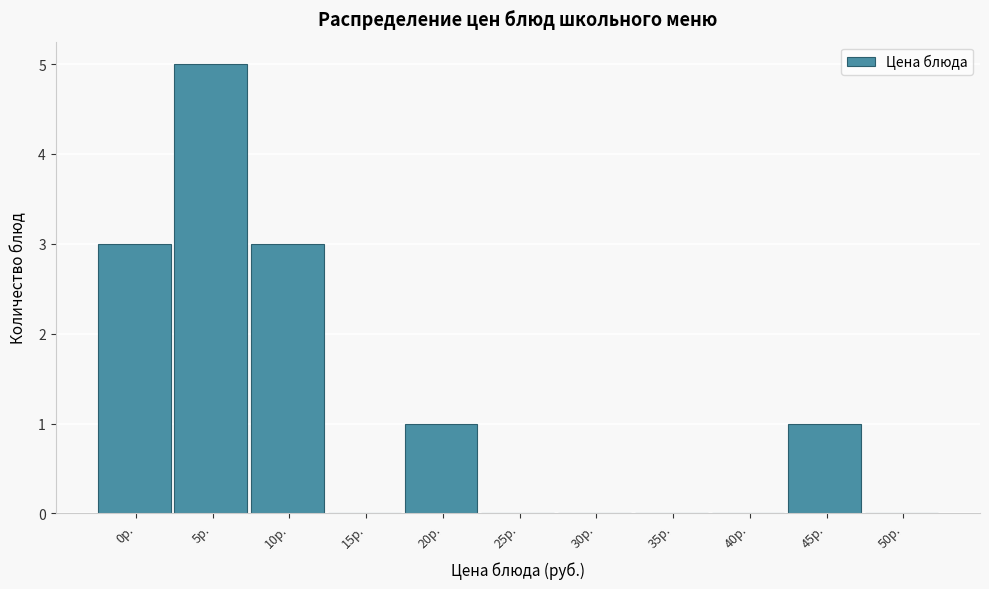

Reading left to right, transcribe all the data shown in this chart.

0р.=3	5р.=5	10р.=3	15р.=0	20р.=1	25р.=0	30р.=0	35р.=0	40р.=0	45р.=1	50р.=0